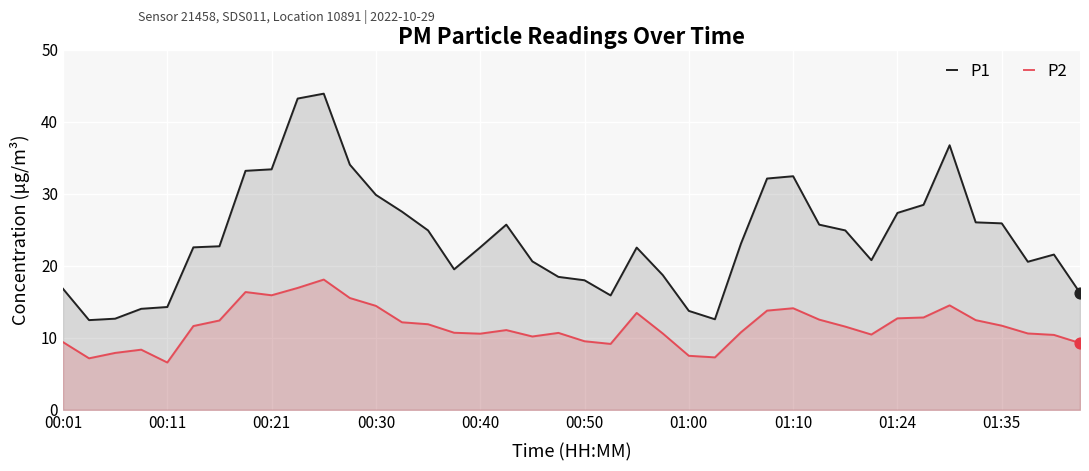

Which series has the largest total across all categories?

P1